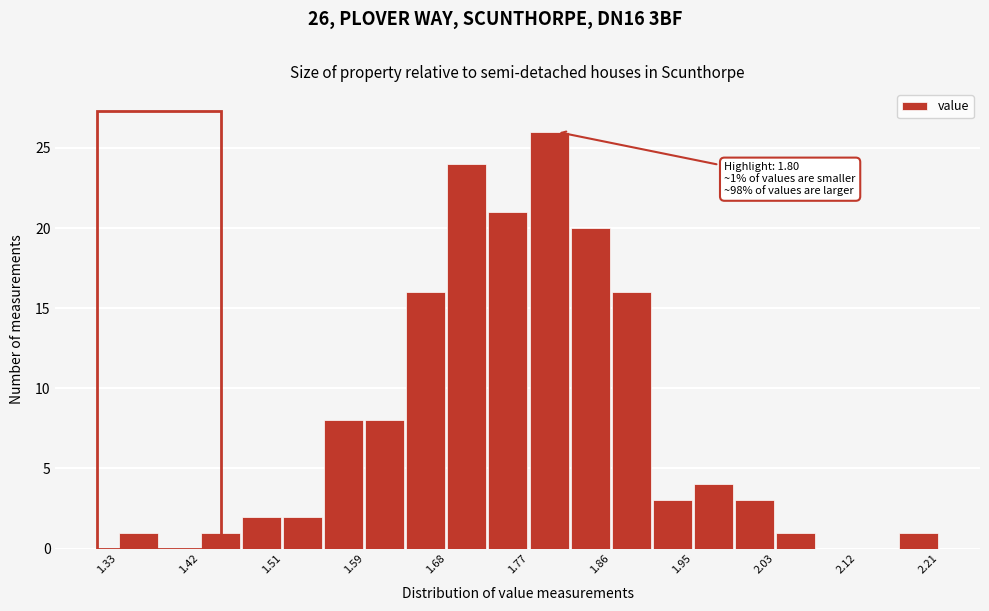

Over which range of the x-axis is the bar tallest?

1.770 to 1.814